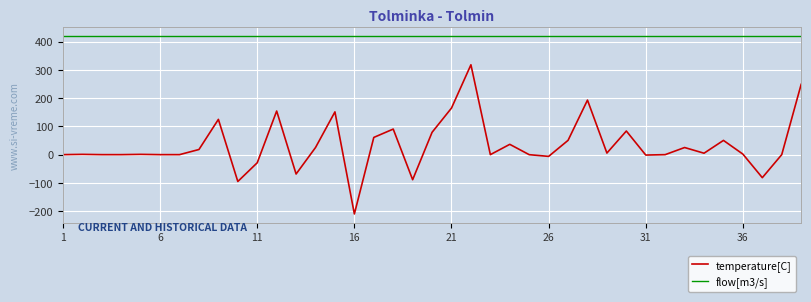

True or false: temperature[C] and flow[m3/s] cross at least once.

False